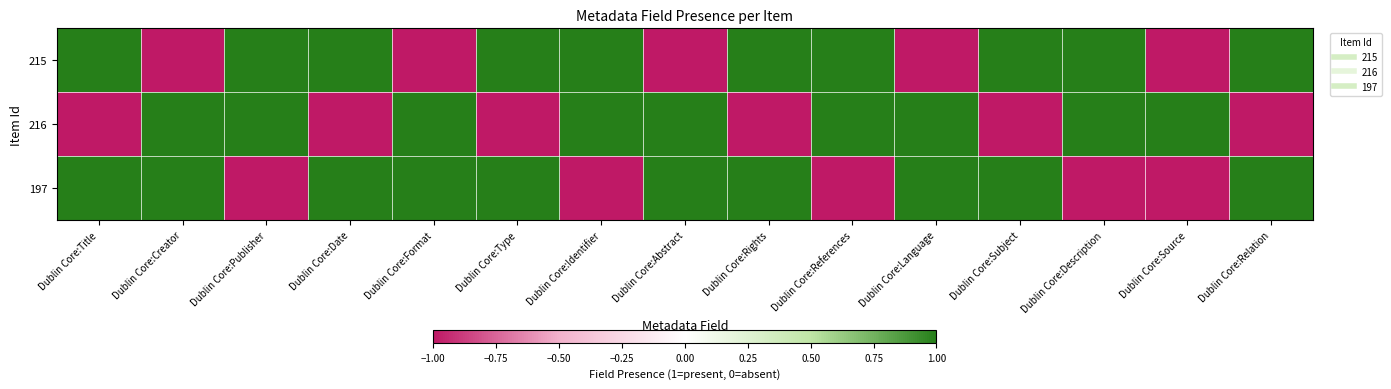

Count the number of data series in this chart.

3